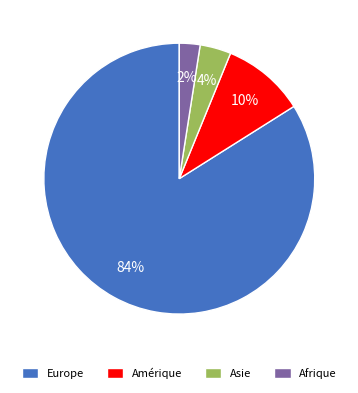

The Amérique slice represents 10% of the pie. True or false?

True